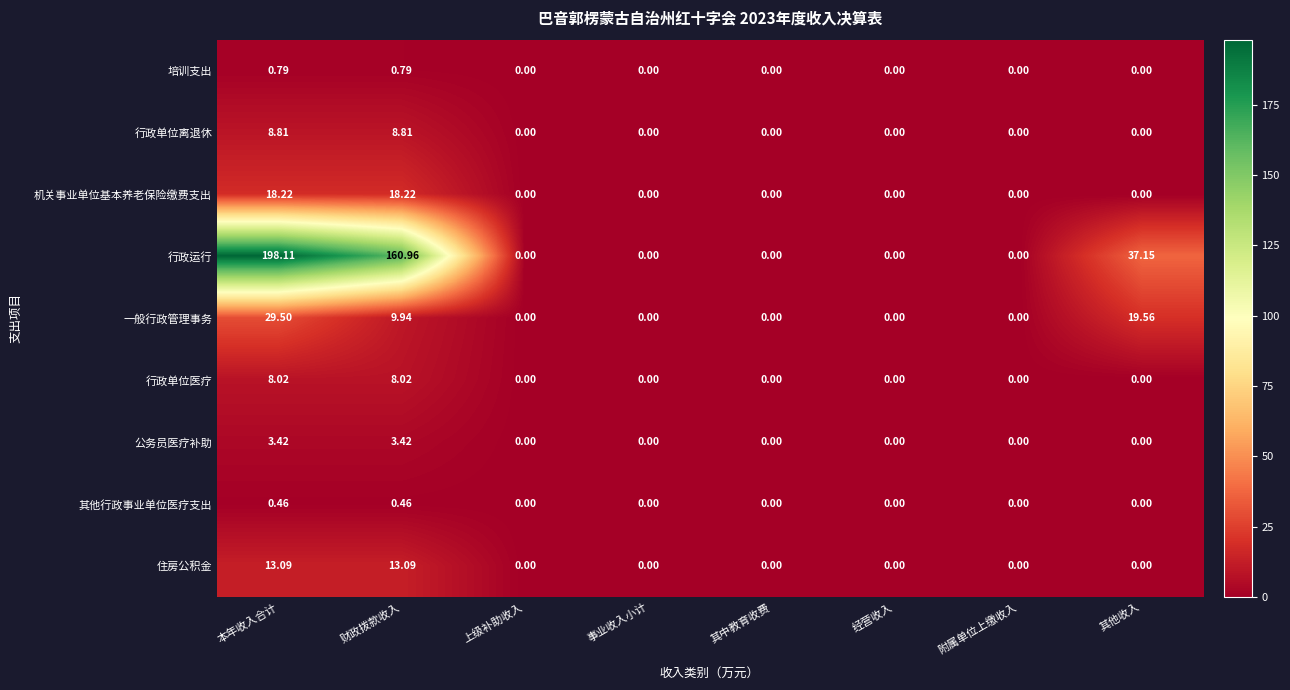

At which category is the sum across all series the highest?

本年收入合计